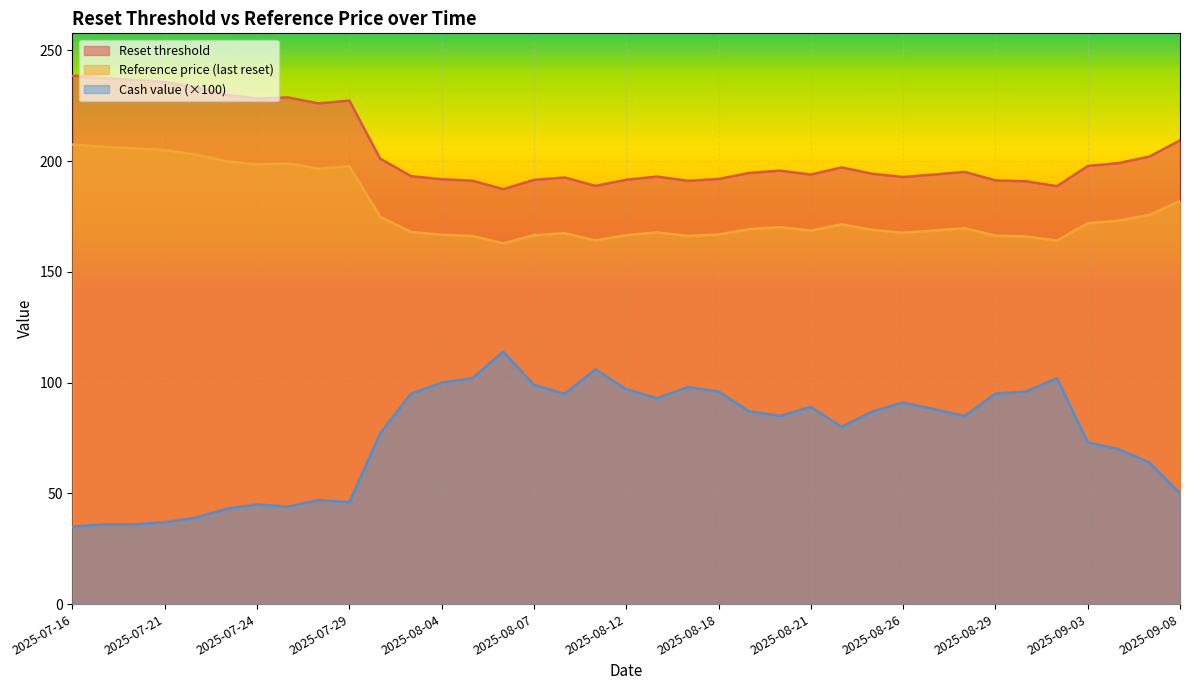

What is the sum of all Reset threshold values?

7564.9